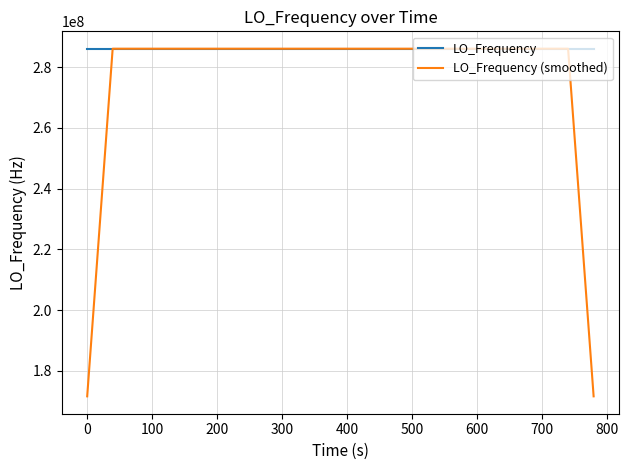

List the series in order of their overall mean, highest first.

LO_Frequency, LO_Frequency (smoothed)